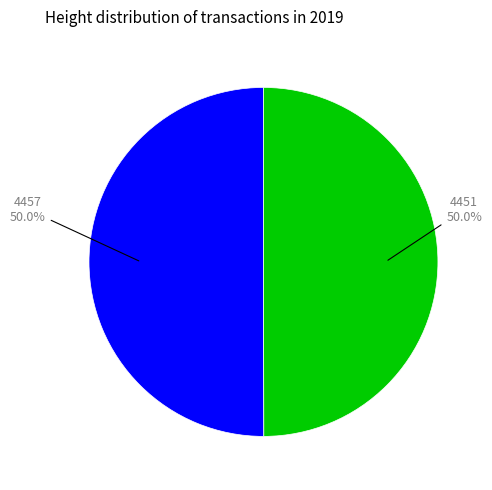

True or false: 4451 accounts for 50% of the total.

True